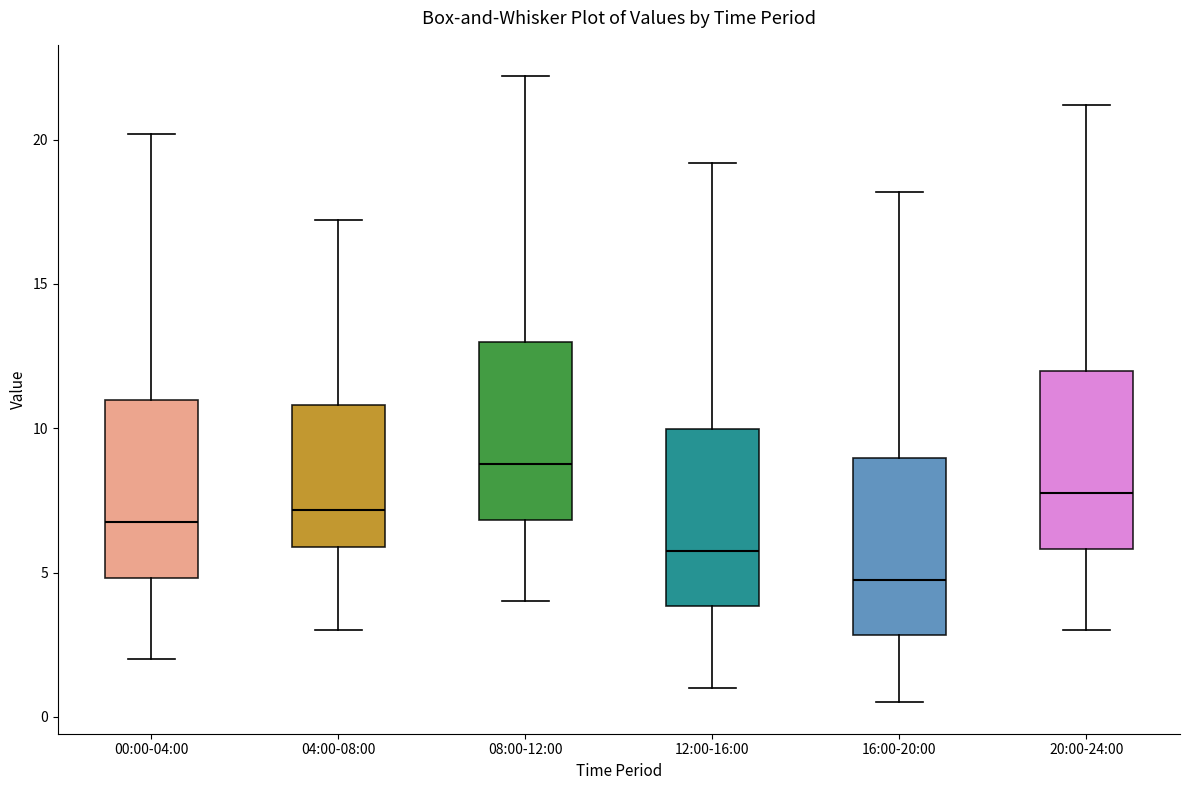

Where is the upper edge of the box for 04:00-08:00 on the y-axis? The values are not printed on the chart, so give them approximately, as read against the axis.

11.0